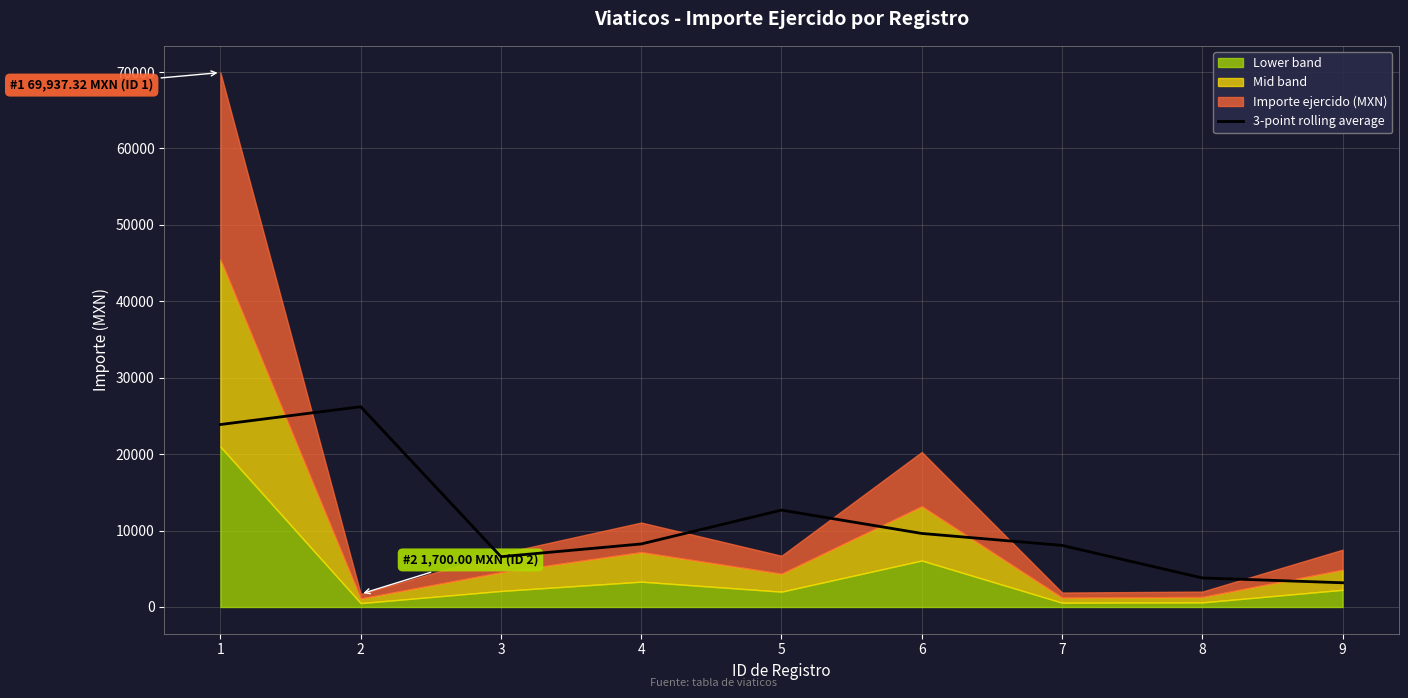

The value of 3-point rolling average at 1 is 33966.5. True or false?

False